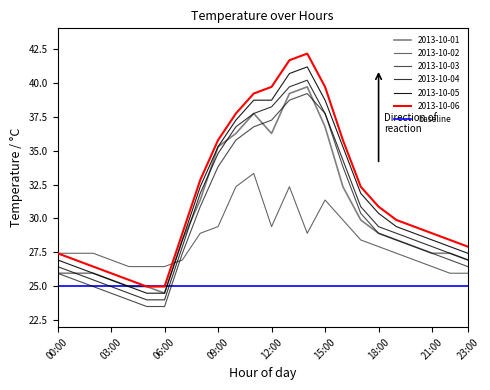

True or false: 2013-10-01 and 2013-10-05 intersect in this chart.

False